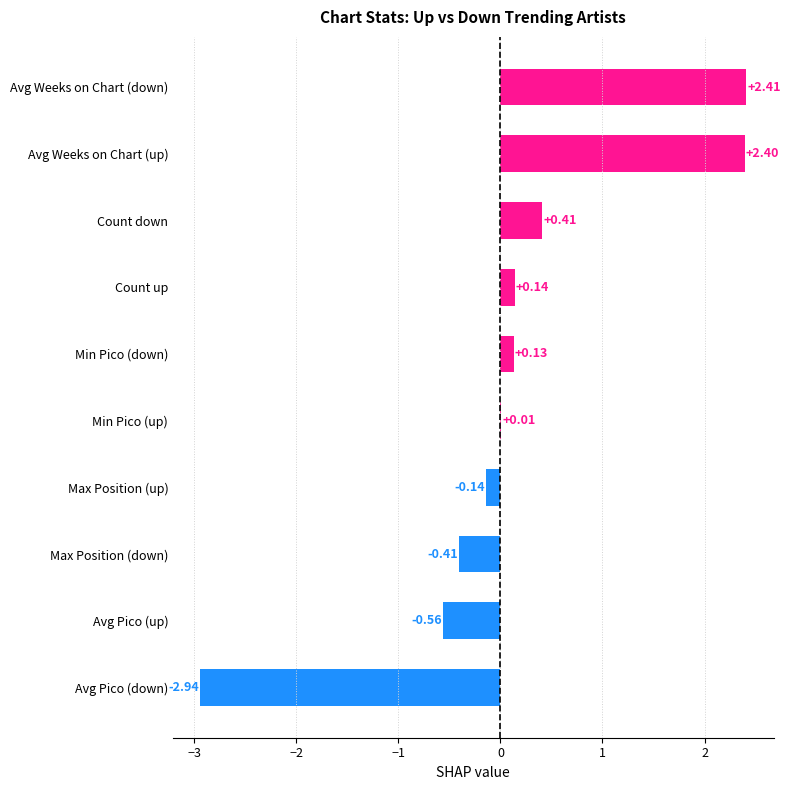

Where is the data nearest to the value 0?

Min Pico (up)